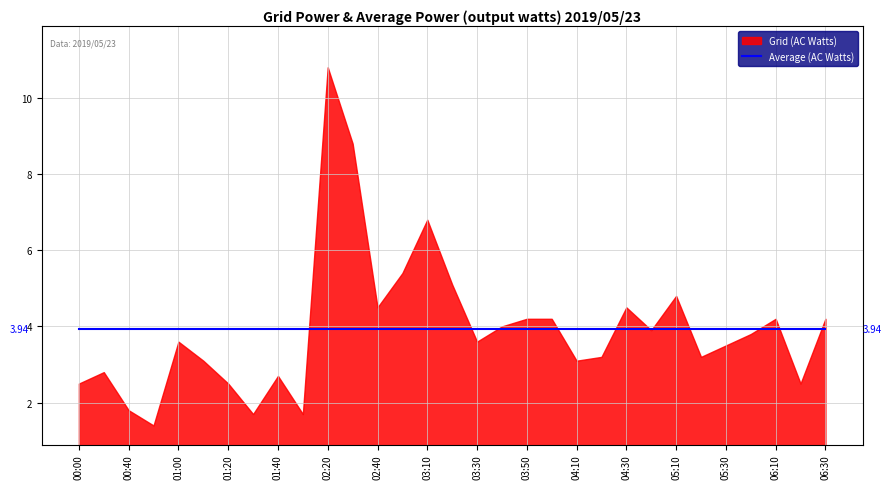

In 10.467, how many points are lower than both neighbors (excluding endpoints)?

6